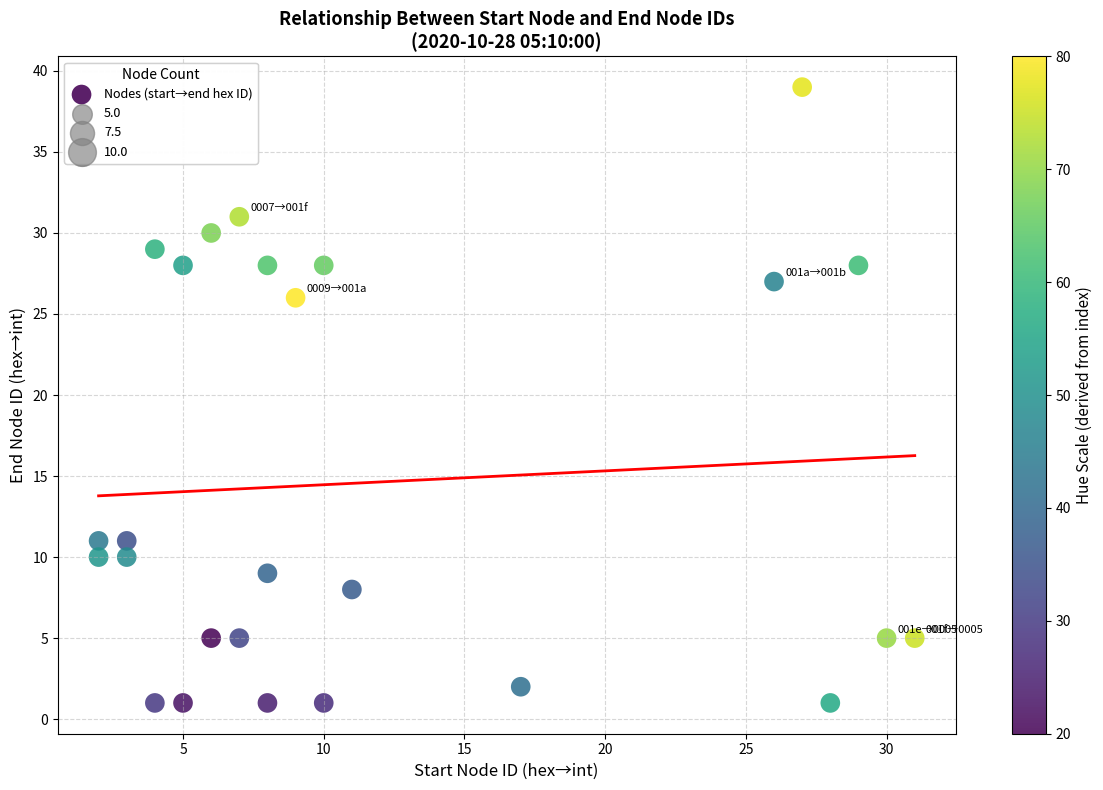

What Y value in the scatter plot is closest to 20?

26